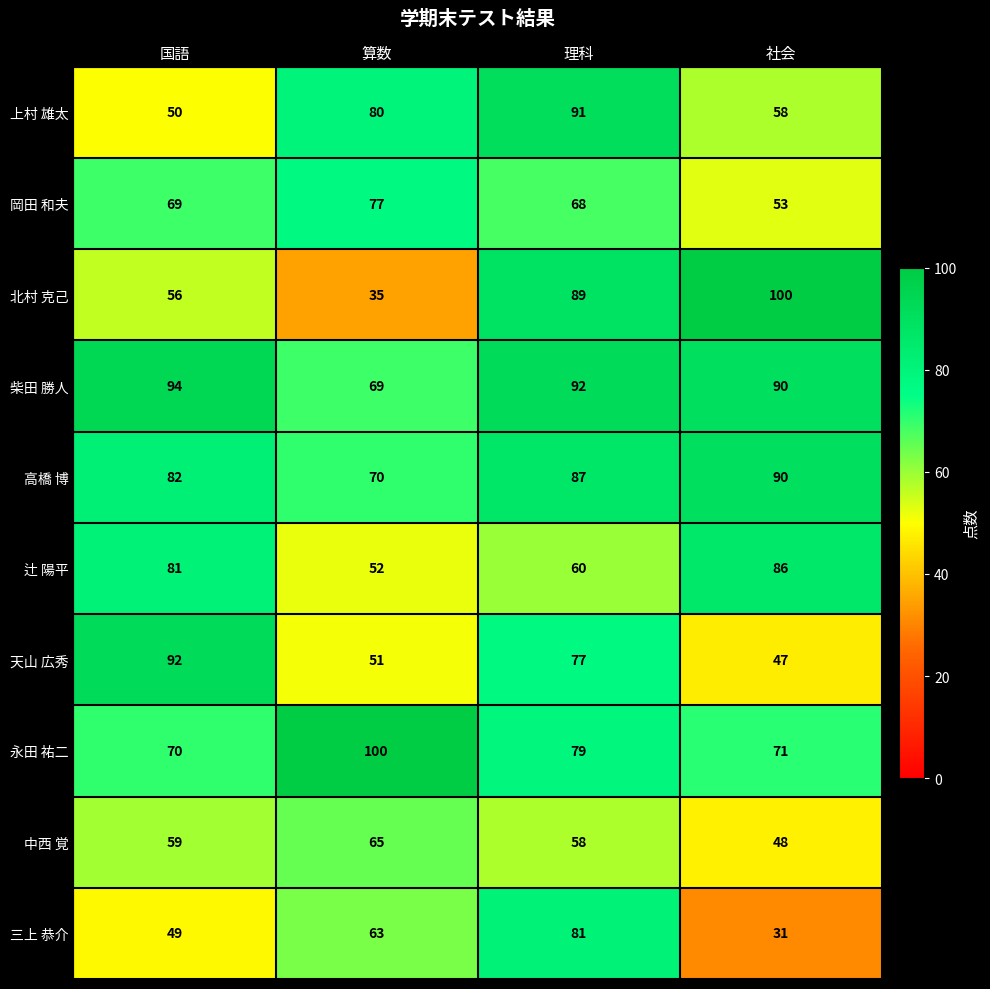

At which category is the sum across all series the highest?

理科